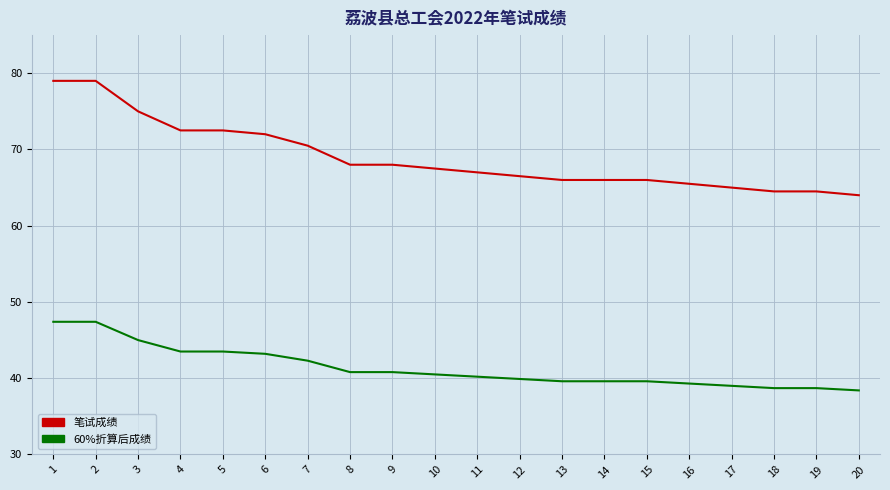

How many lines are shown in the chart?

2